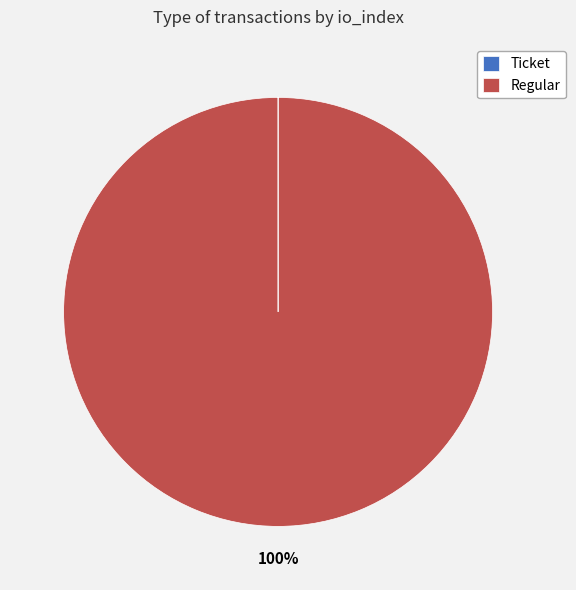

Which slice represents more than half of the pie?

Regular